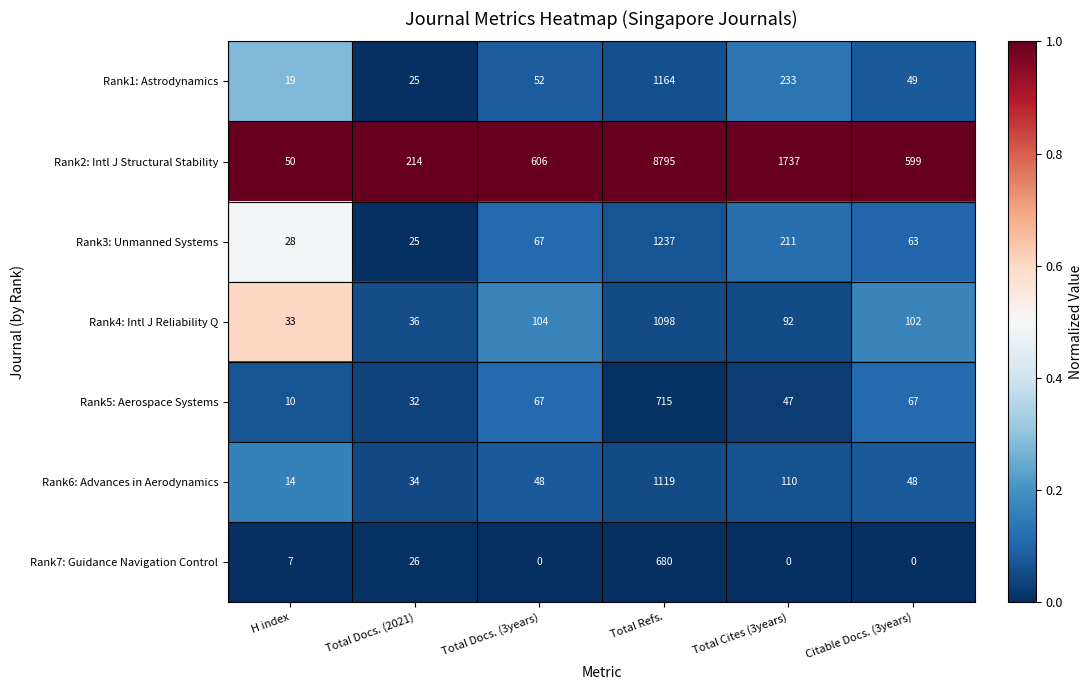

Is it true that Rank7: Guidance Navigation Control equals 26 at Total Docs. (2021)?

True